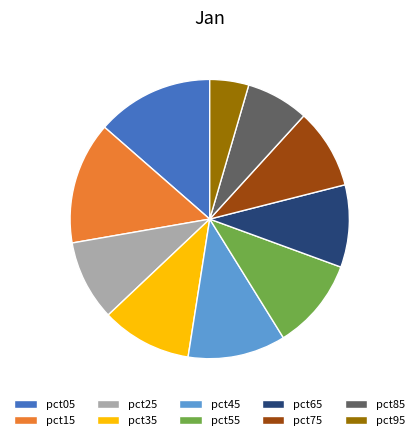

Does pct05 account for over 50% of the chart?

No